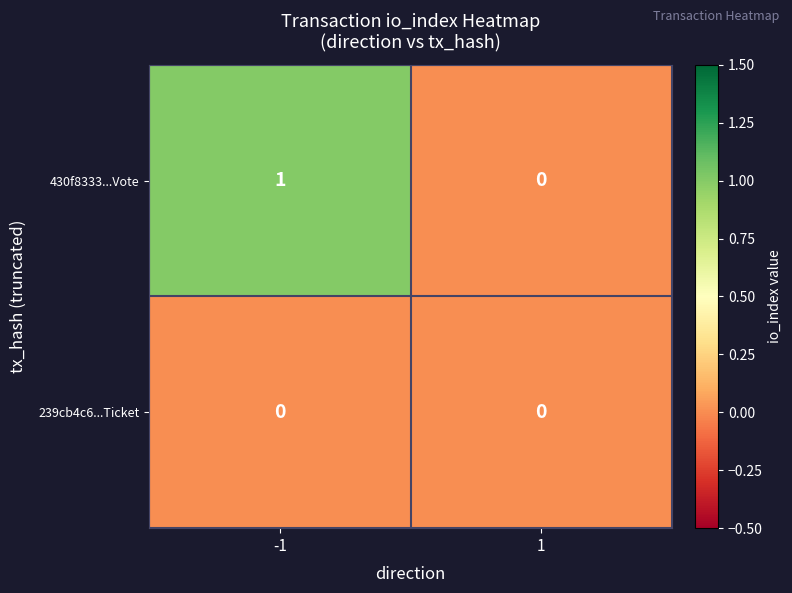

Which series has the largest range (max minus min)?

430f8333...Vote